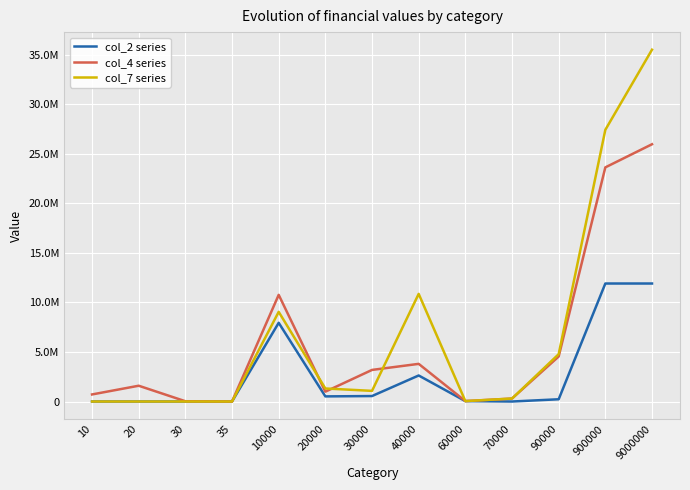

The col_2 series series shows 0.0 at 10. True or false?

True